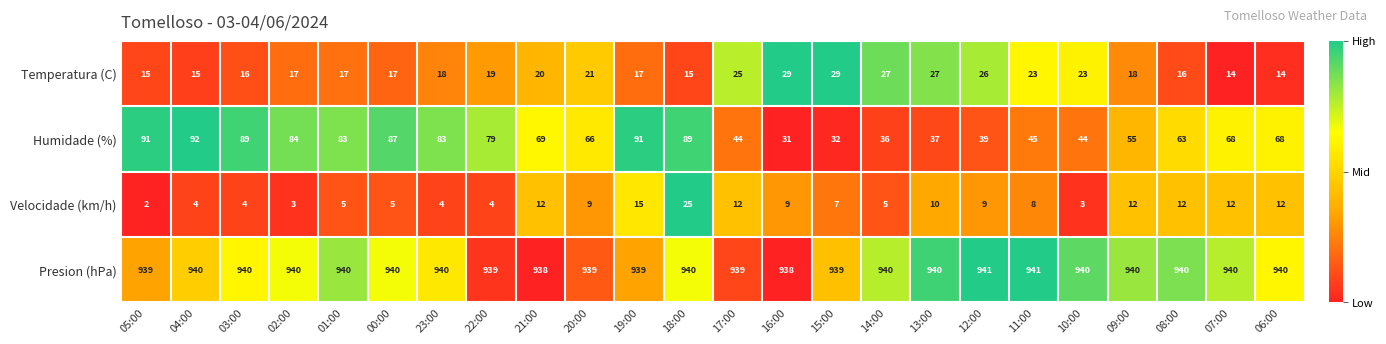

What is the sum of all Presion (hPa) values?

22552